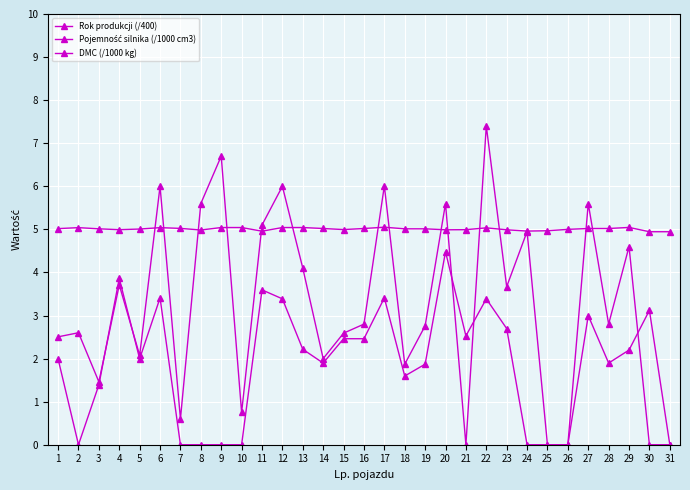

True or false: DMC (/1000 kg) has a value of 0.9 at 1.

False